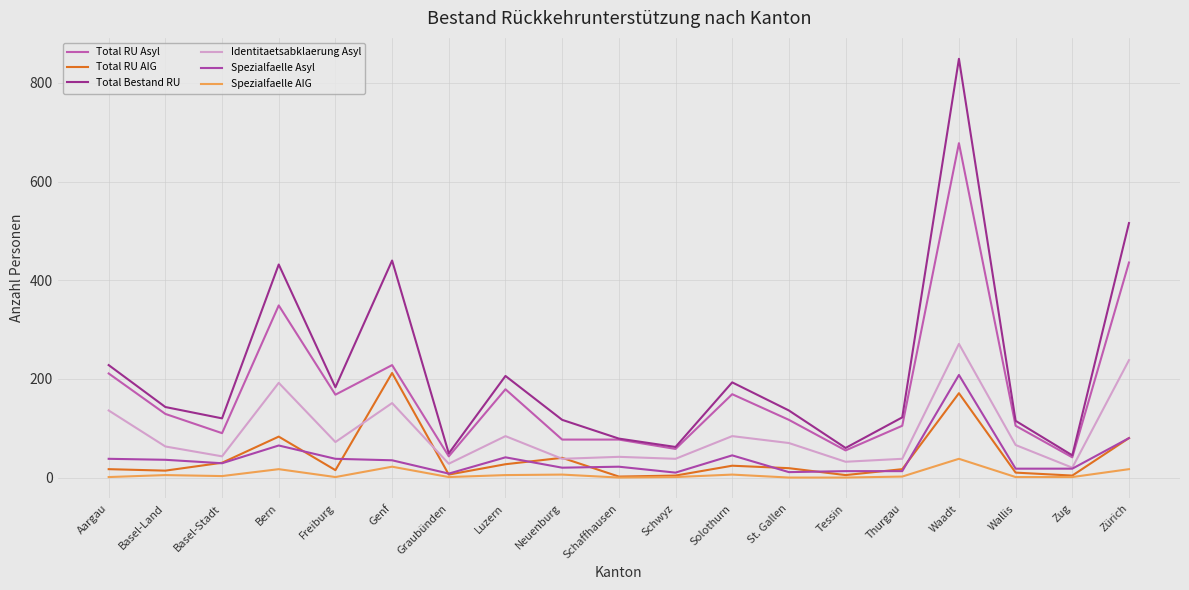

How many lines are shown in the chart?

6